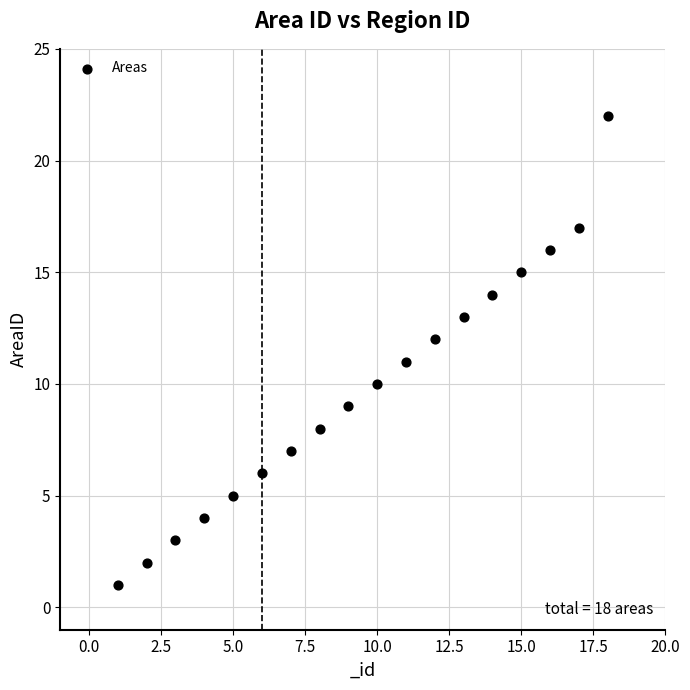

What is the range of X values (max minus min)?

17